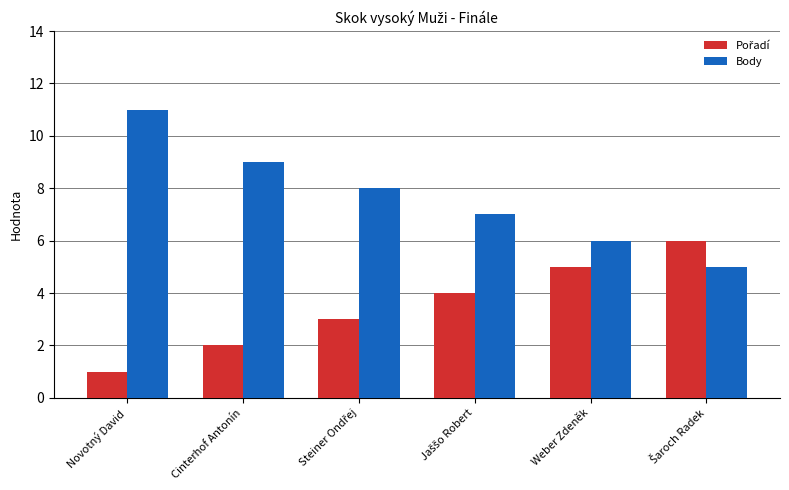

What is the difference between the maximum and minimum values in the Body series?

6